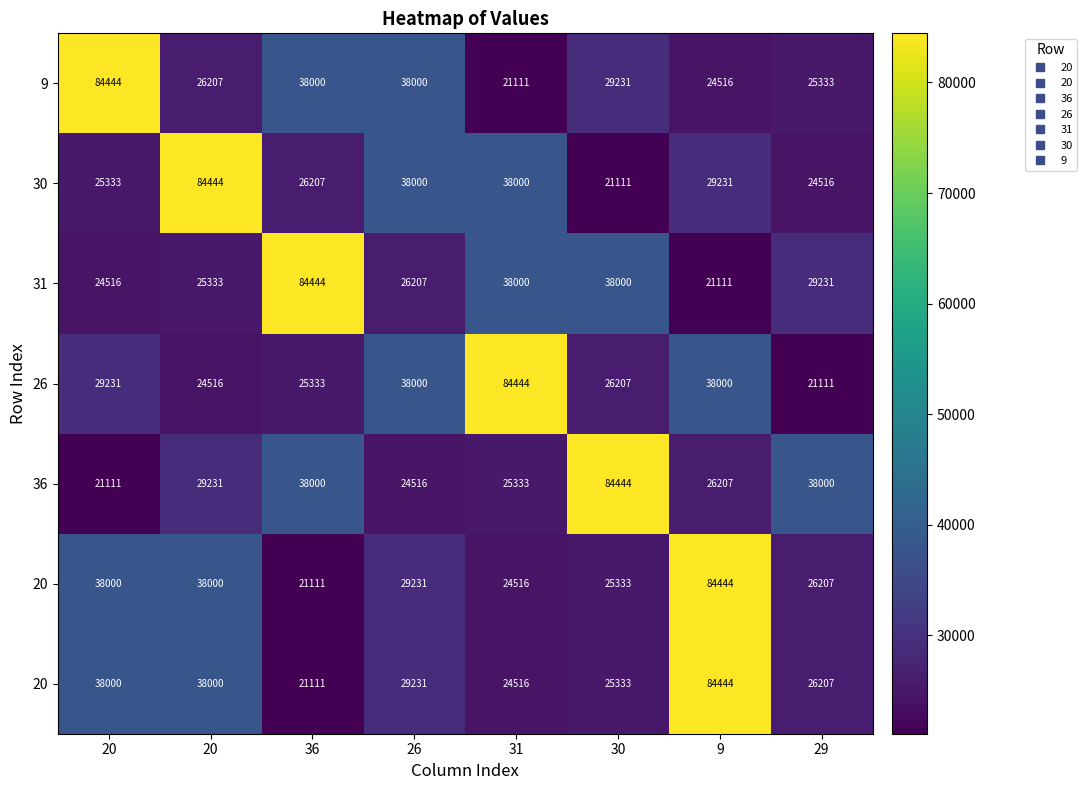

At how many categories does at least one series exceed 53627?

6